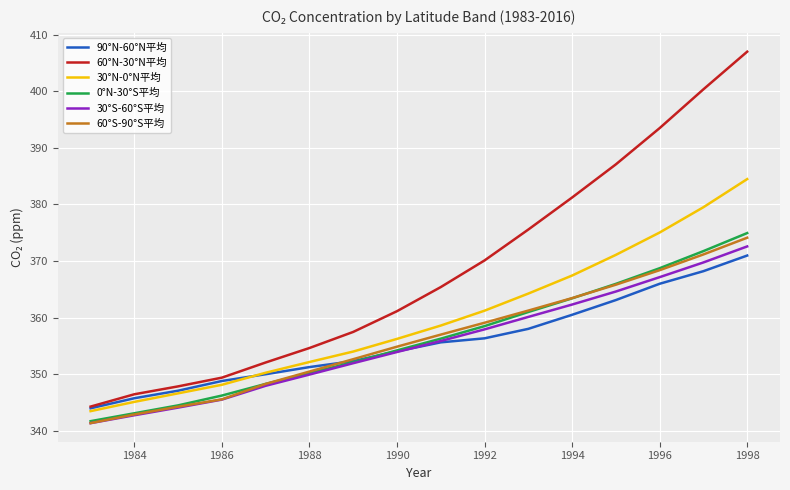

How many series are shown in this chart?

6